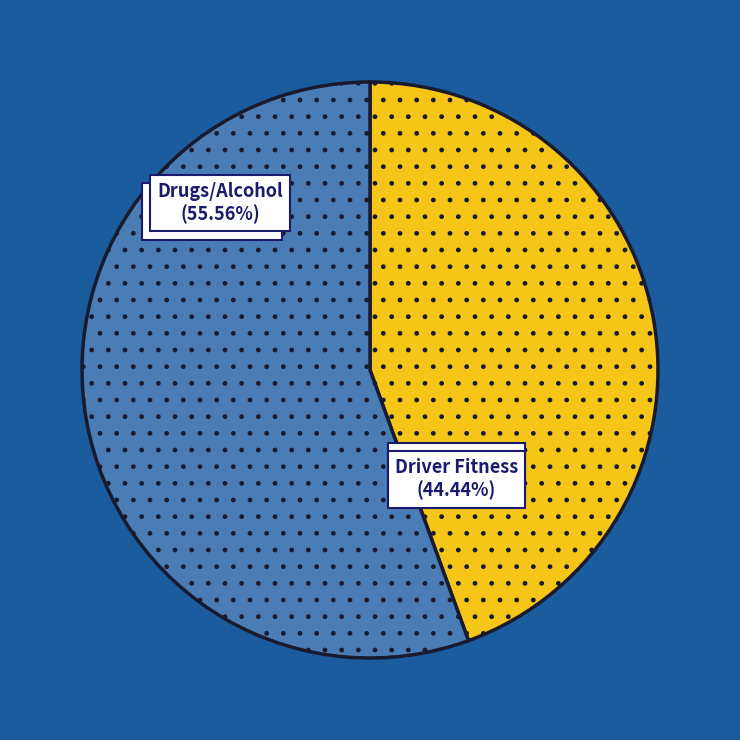

Rank the categories by value from lowest to highest.

Driver Fitness, Drugs/Alcohol